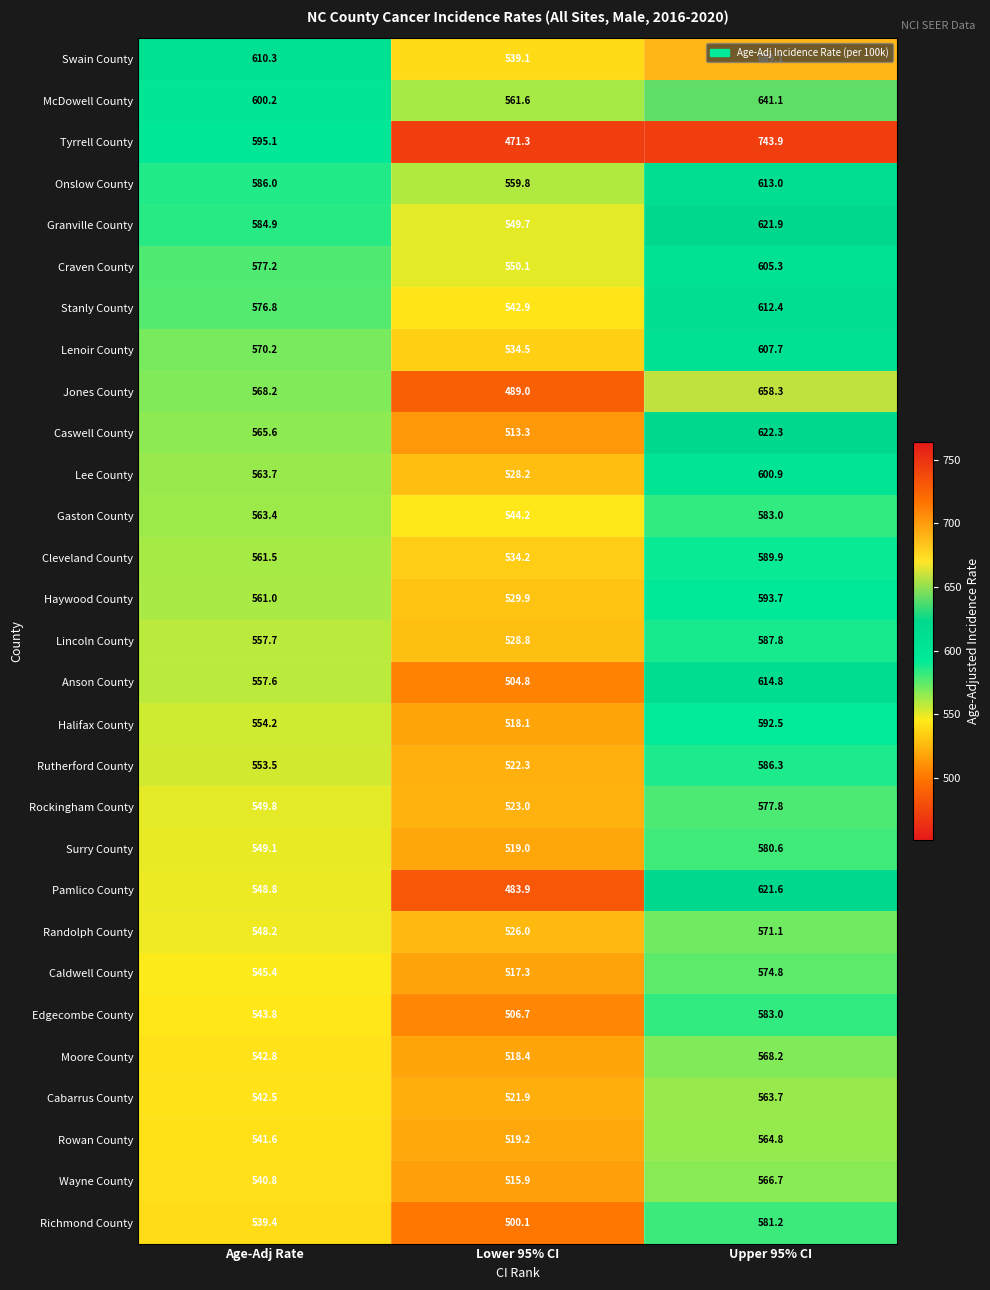

Rank the categories by Craven County value from highest to lowest.

Upper 95% CI, Age-Adj Rate, Lower 95% CI